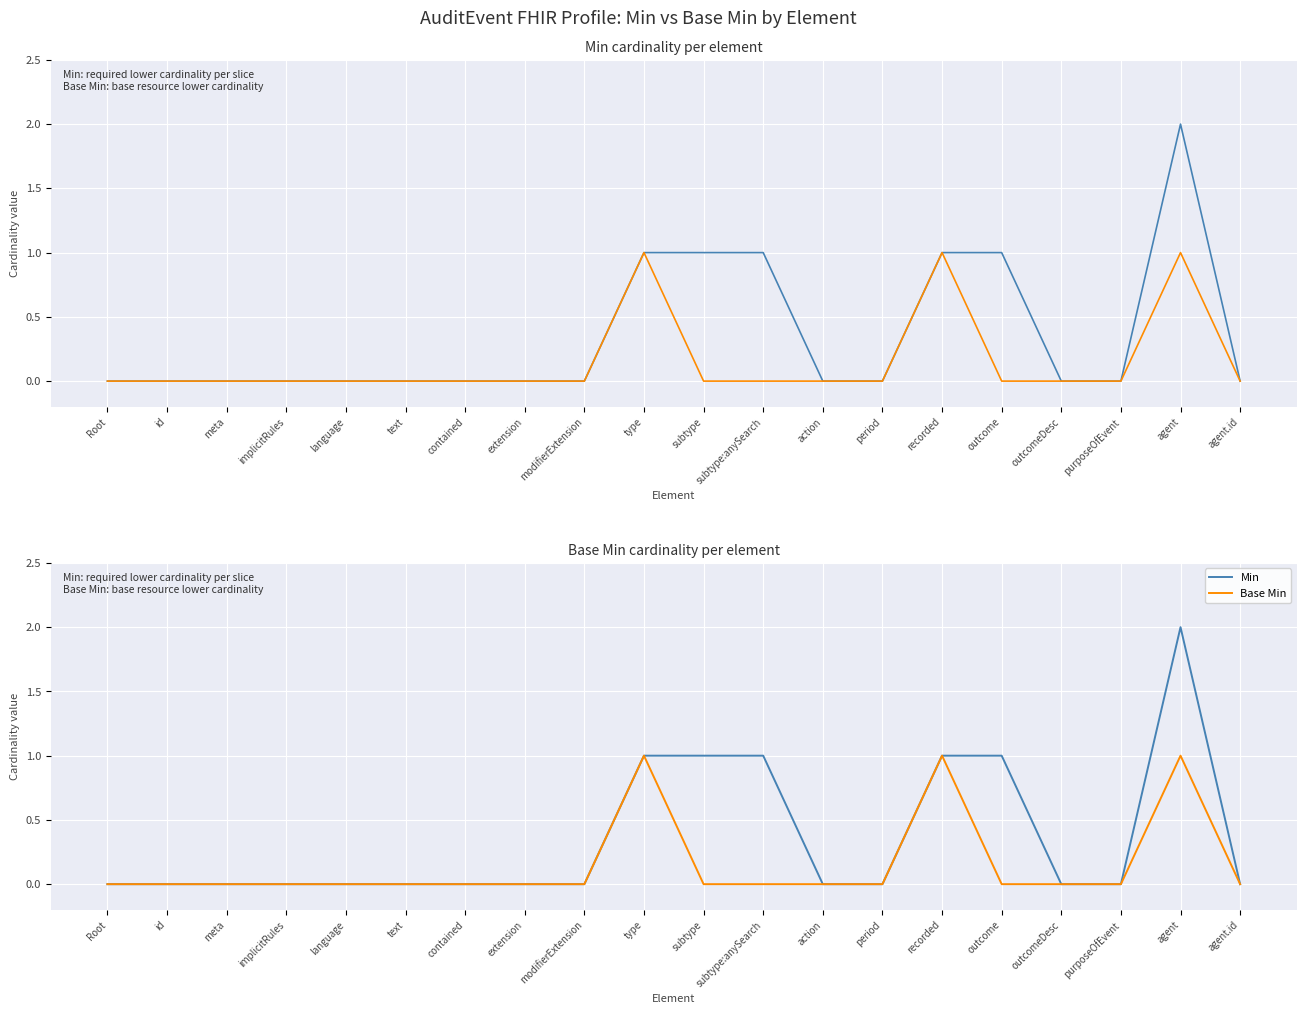

Which category has the highest value in the Min series?

agent